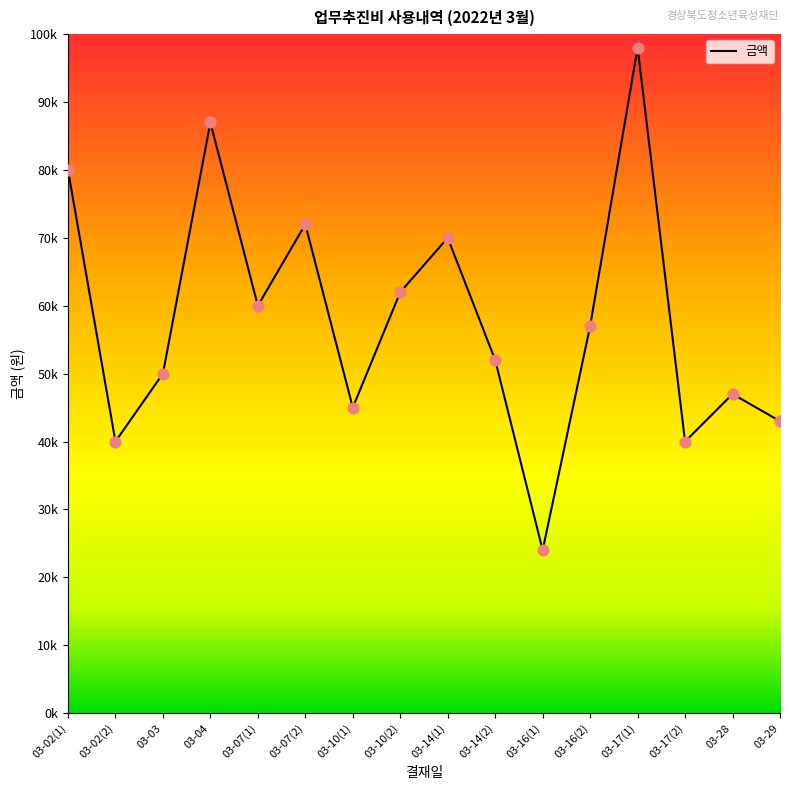

What is the ratio of the value at 03-28 to the value at 03-16(2)?

0.8